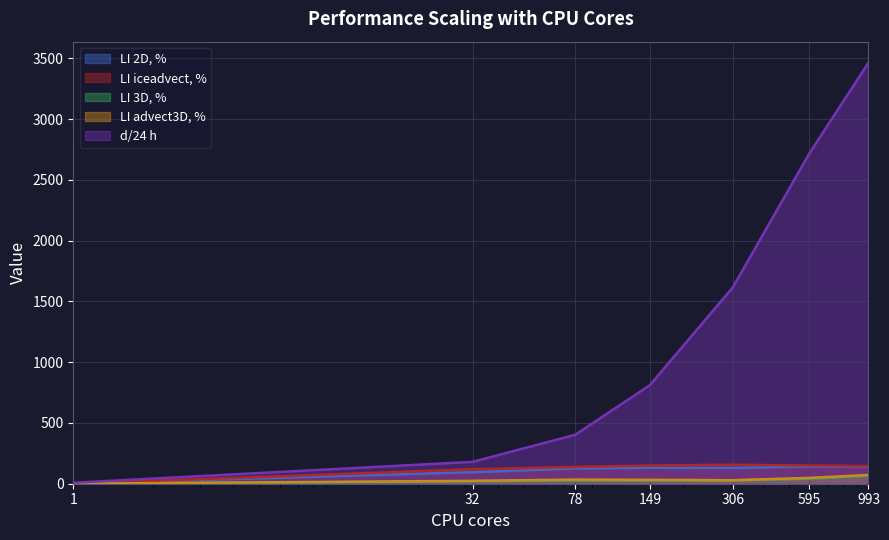

Reading right to left, transcribe all the data shown in this chart.

LI 2D, %: 139	142	130	131	126	95	0
LI iceadvect, %: 145	150	156	150	138	119	0
LI 3D, %: 66	41	27	26	27	19	0
LI advect3D, %: 72	48	29	32	34	24	0
d/24 h: 3463	2718	1615	811	403	180	8